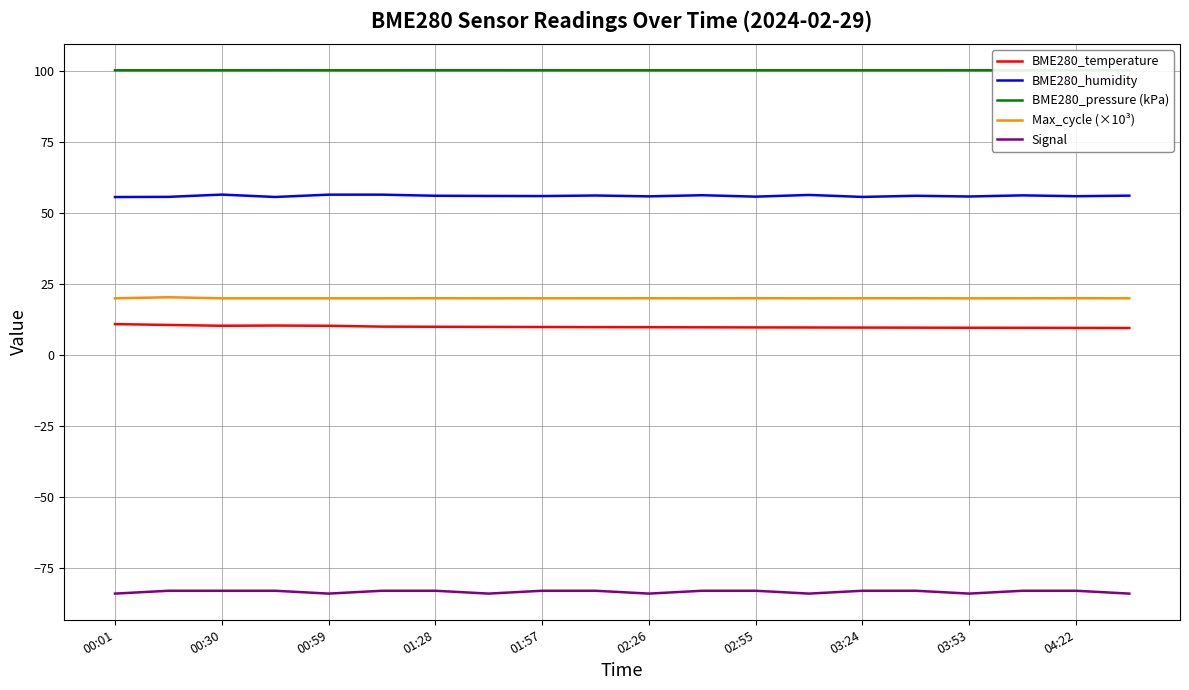

True or false: Signal and Max_cycle (×10³) cross at least once.

False